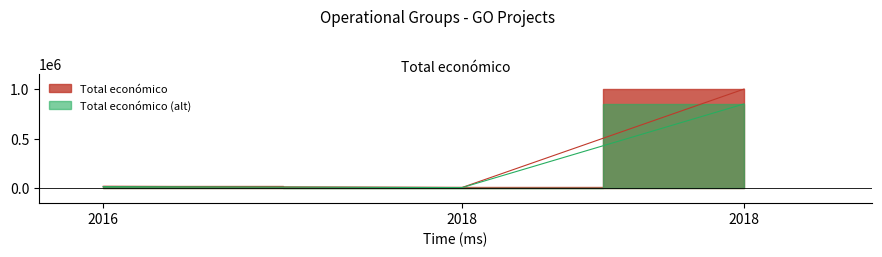

Rank the categories by value from lowest to highest.

2018, 2016, 2018